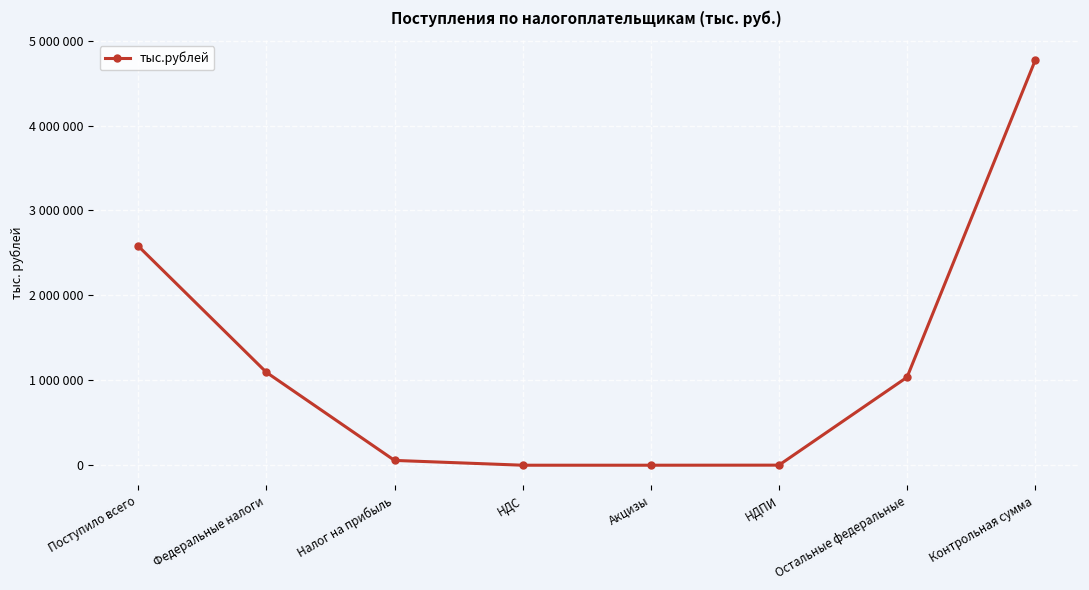

Rank the categories by value from highest to lowest.

Контрольная сумма, Поступило всего, Федеральные налоги, Остальные федеральные, Налог на прибыль, НДПИ, НДС, Акцизы